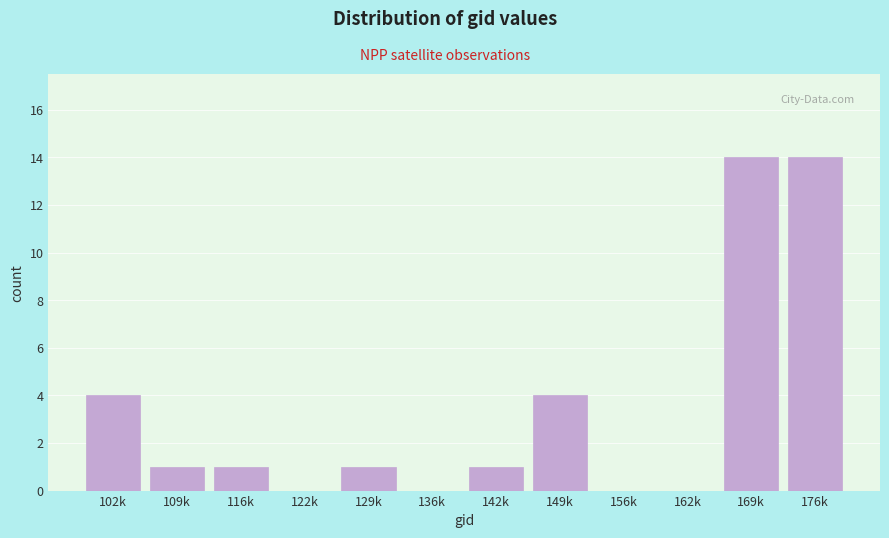

Reading left to right, transcribe all the data shown in this chart.

102k=4	109k=1	116k=1	122k=0	129k=1	136k=0	142k=1	149k=4	156k=0	162k=0	169k=14	176k=14